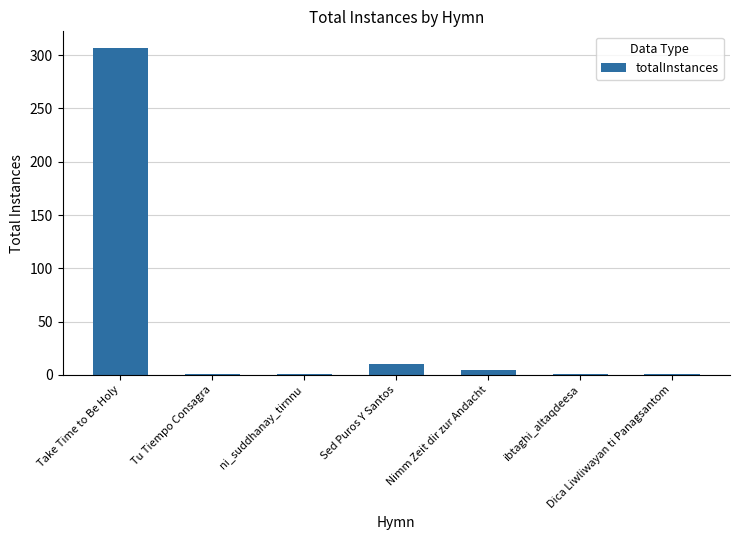

What position from the right is Dica Liwliwayan ti Panagsantom?

1